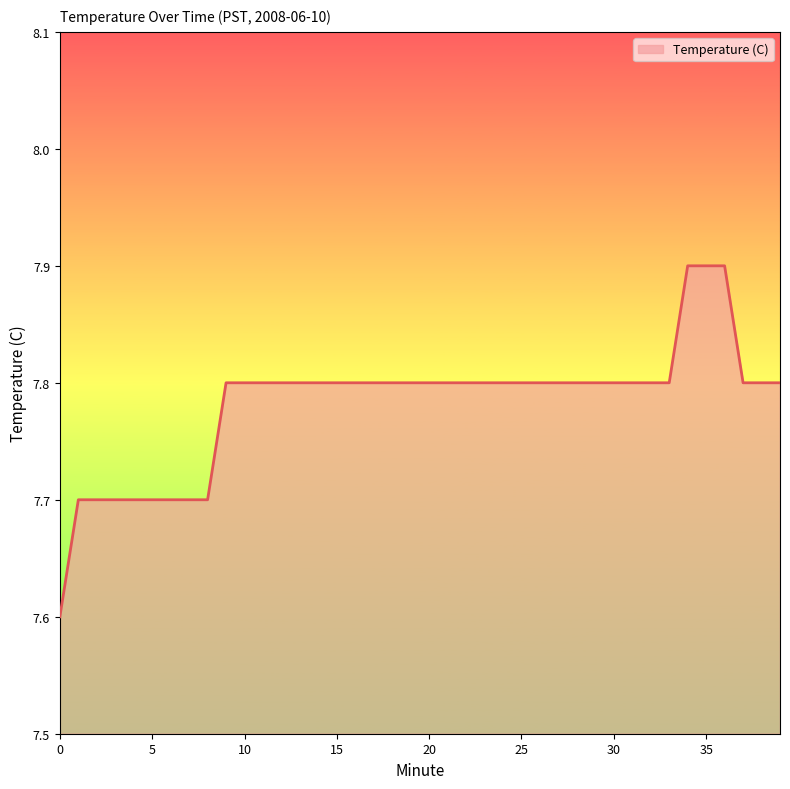

What is the greatest value displayed?

7.9